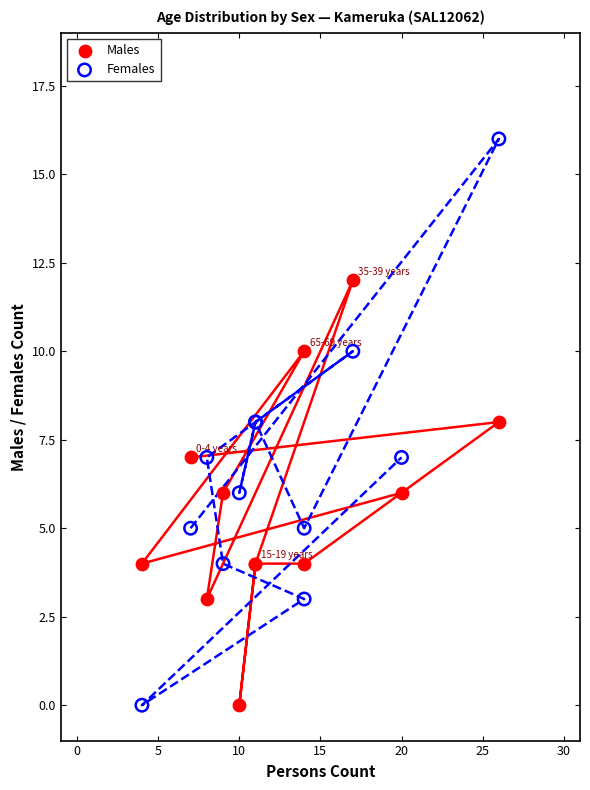

Which series reaches the maximum Y coordinate?

Females